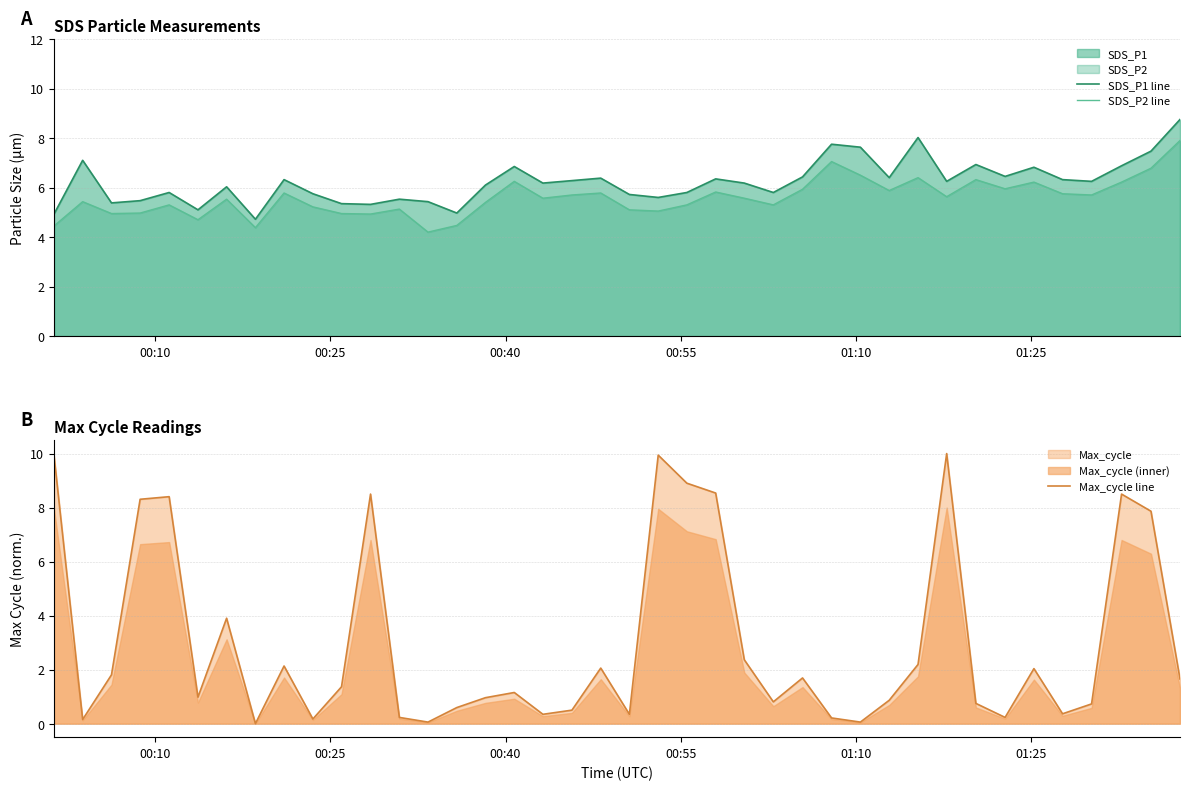

True or false: SDS_P2 line and SDS_P1 line cross at least once.

False